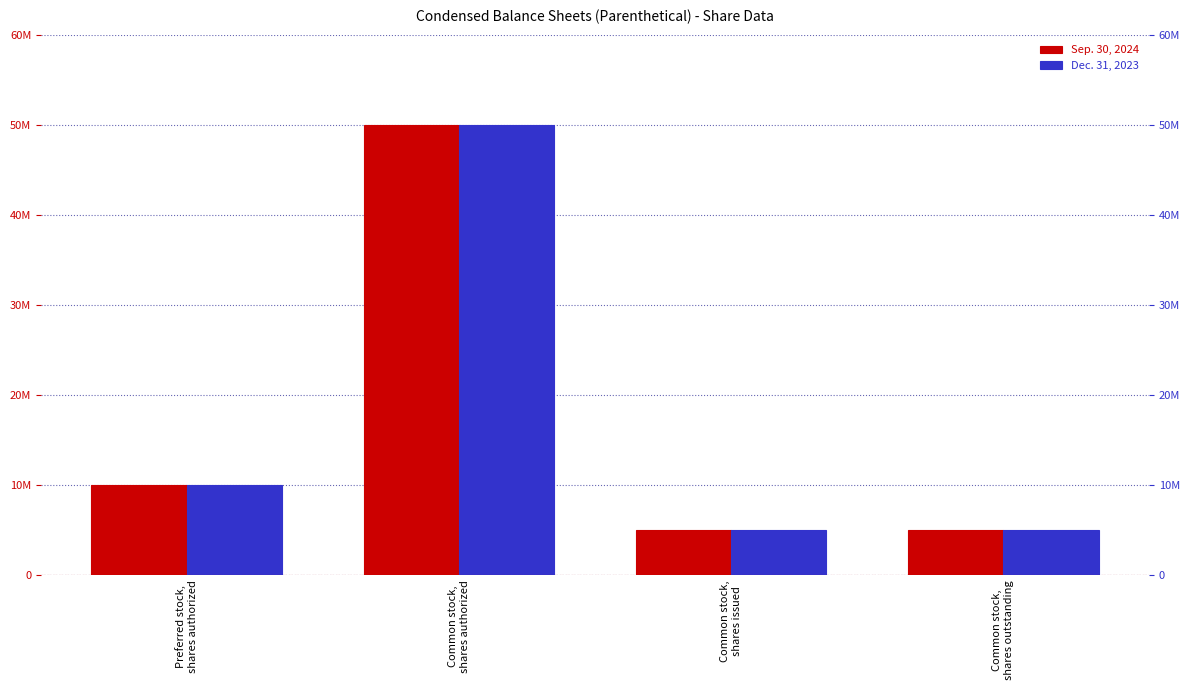

List the series in order of their peak value, highest first.

Sep. 30, 2024, Dec. 31, 2023